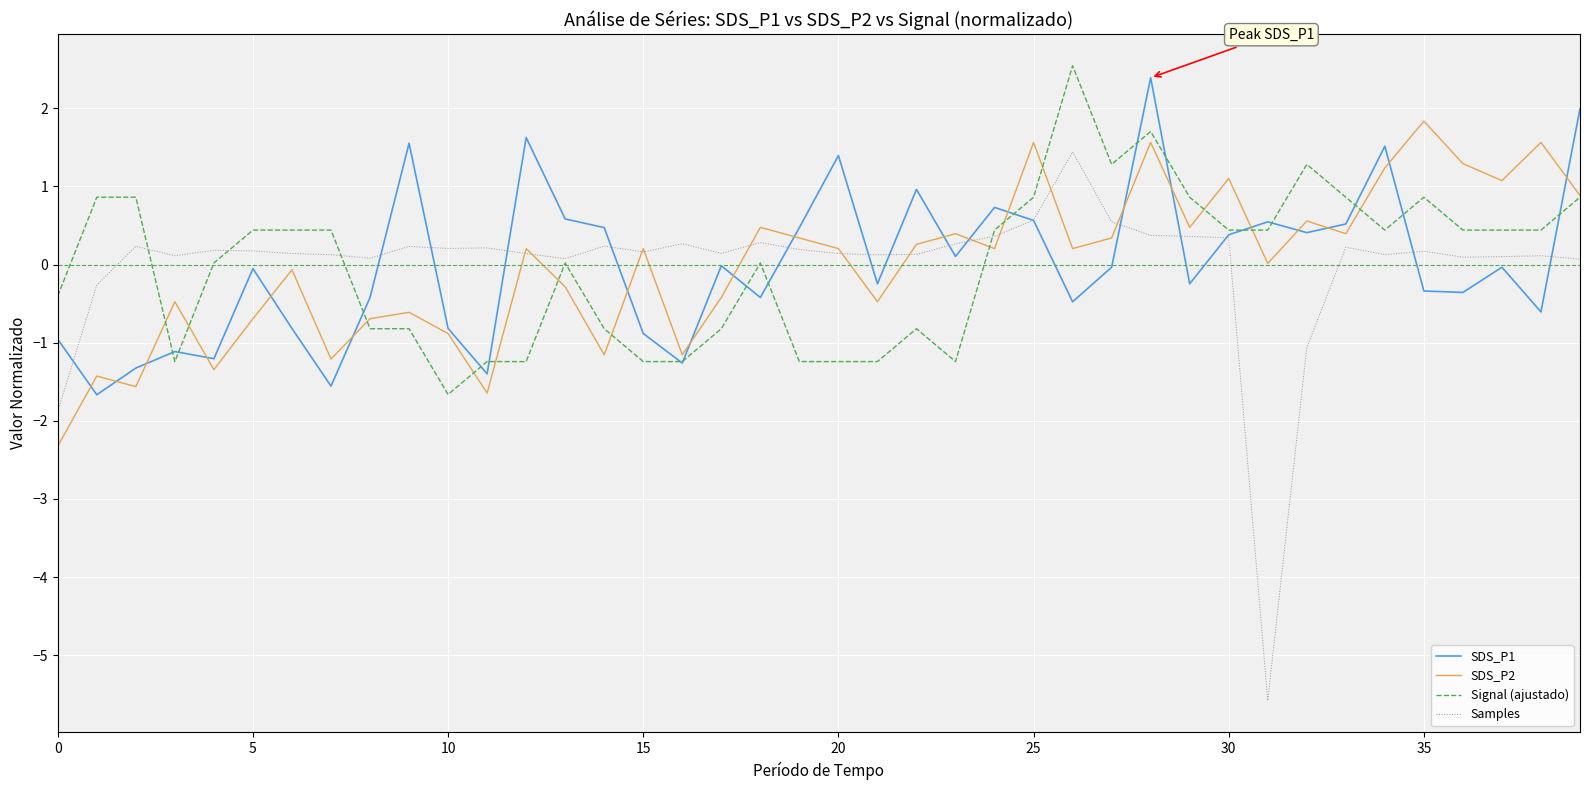

What is the lowest value of the Samples series?

-5.6